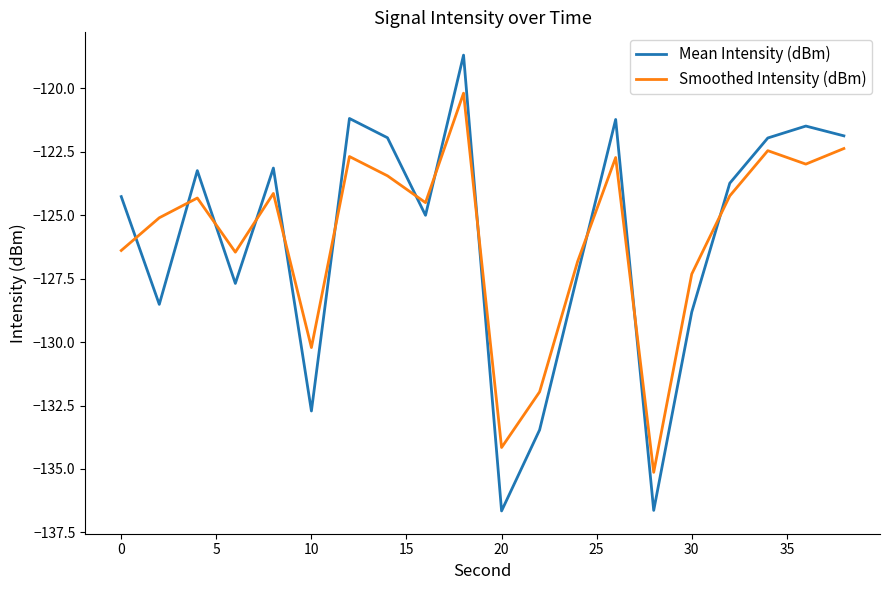

How many times do Smoothed Intensity (dBm) and Mean Intensity (dBm) cross each other?

12